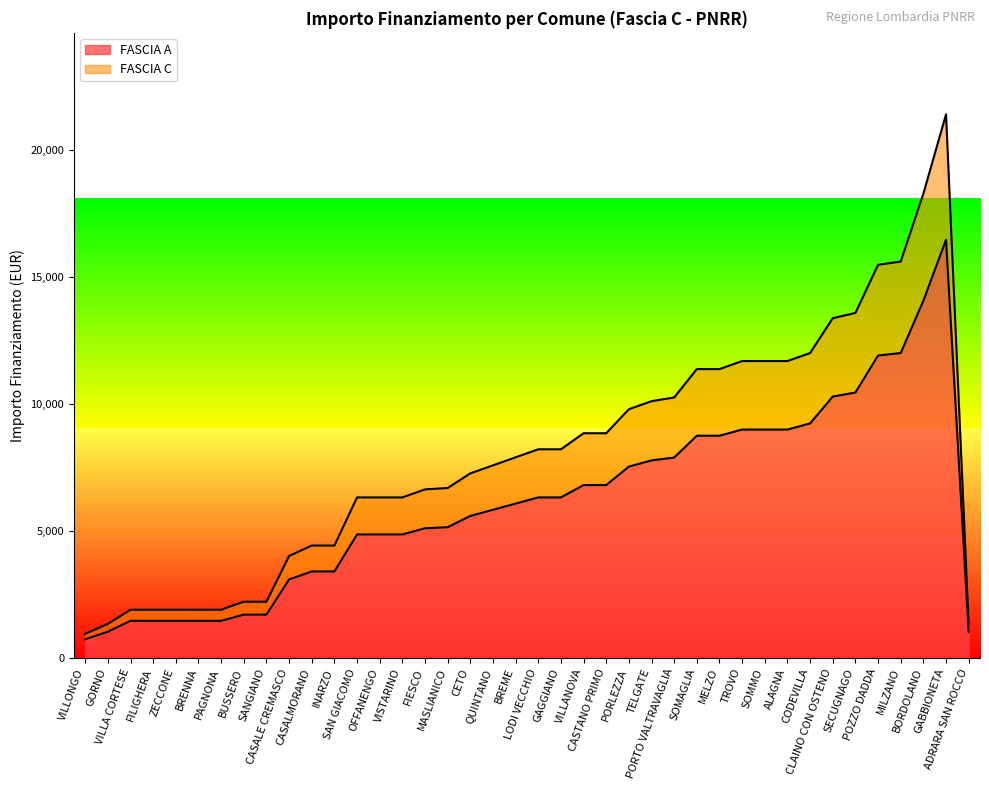

True or false: FASCIA A has more than 1 points higher than both neighbors.

False